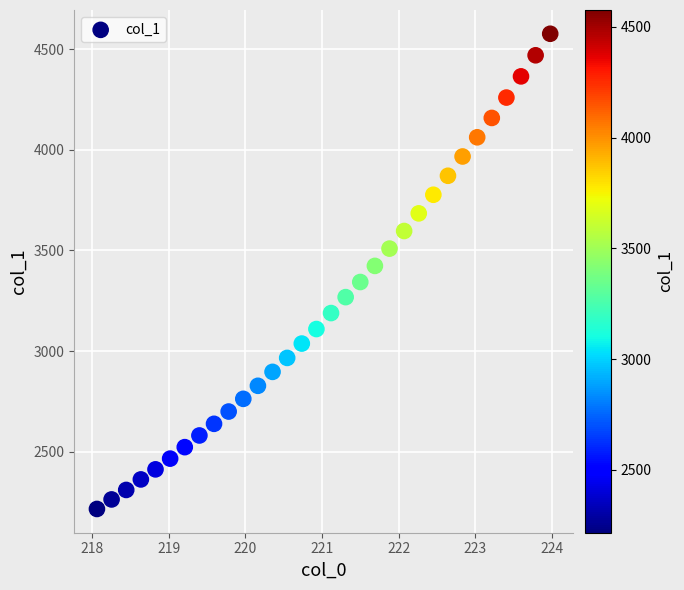

What is the range of Y values (max minus min)?

2360.9